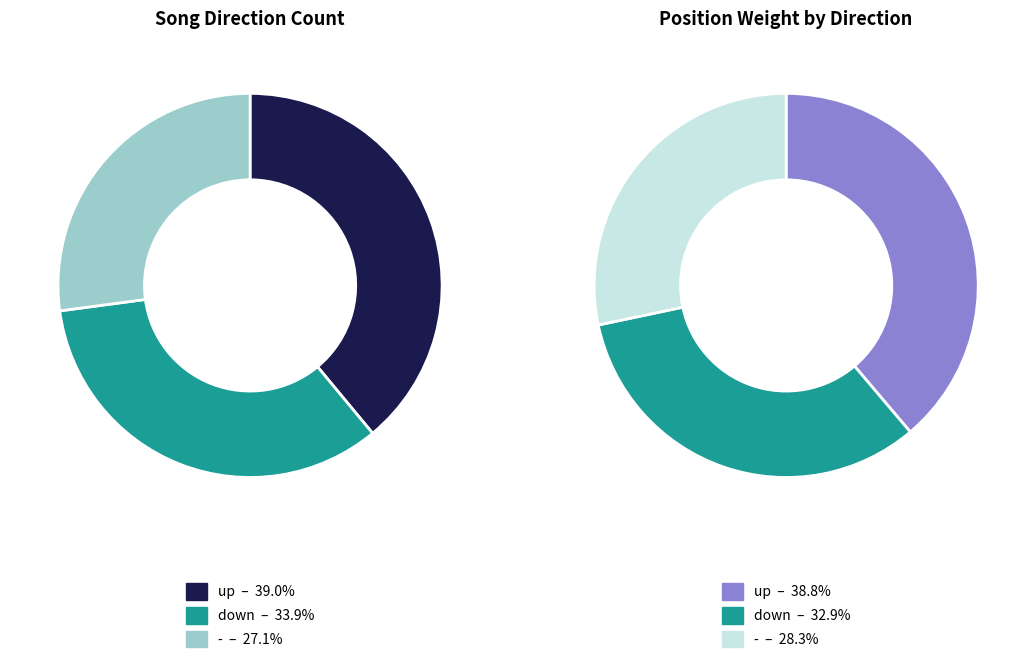

To the nearest percent, what is the difference between the largest and smallest slice percentages?

12%